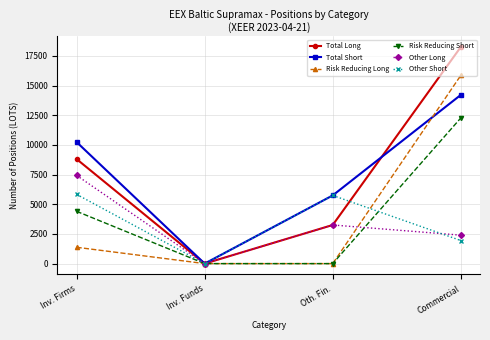

What is the value of the Other Short point at the 4th from the left?

1944